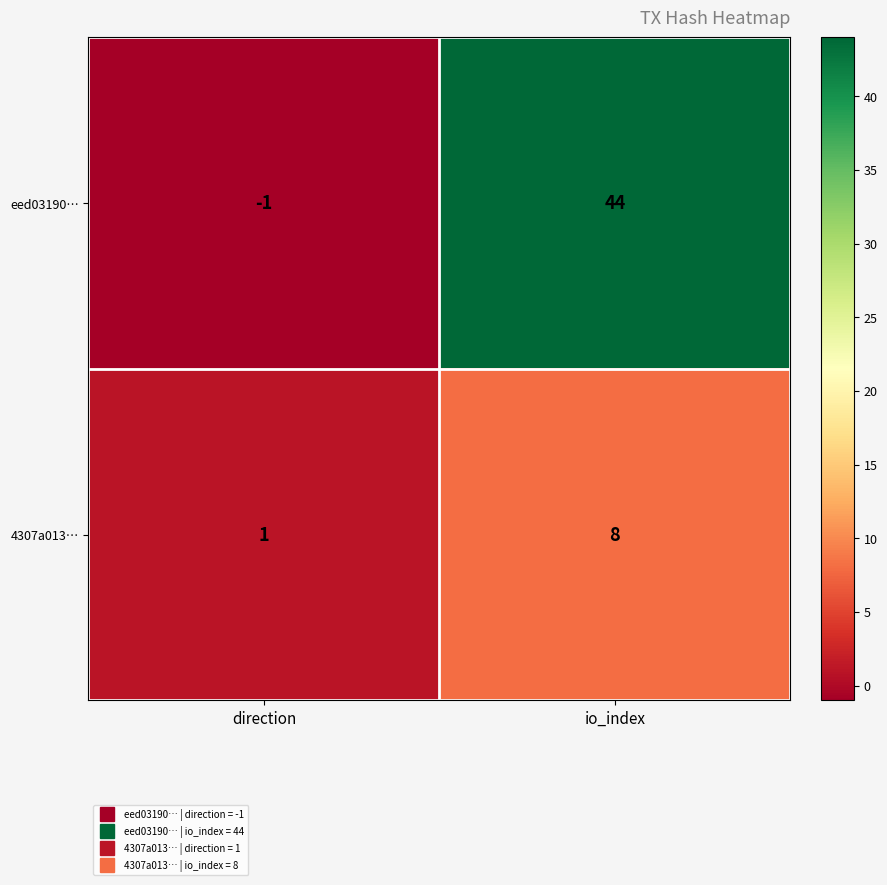

How many data points in eed03190… are less than 44?

1